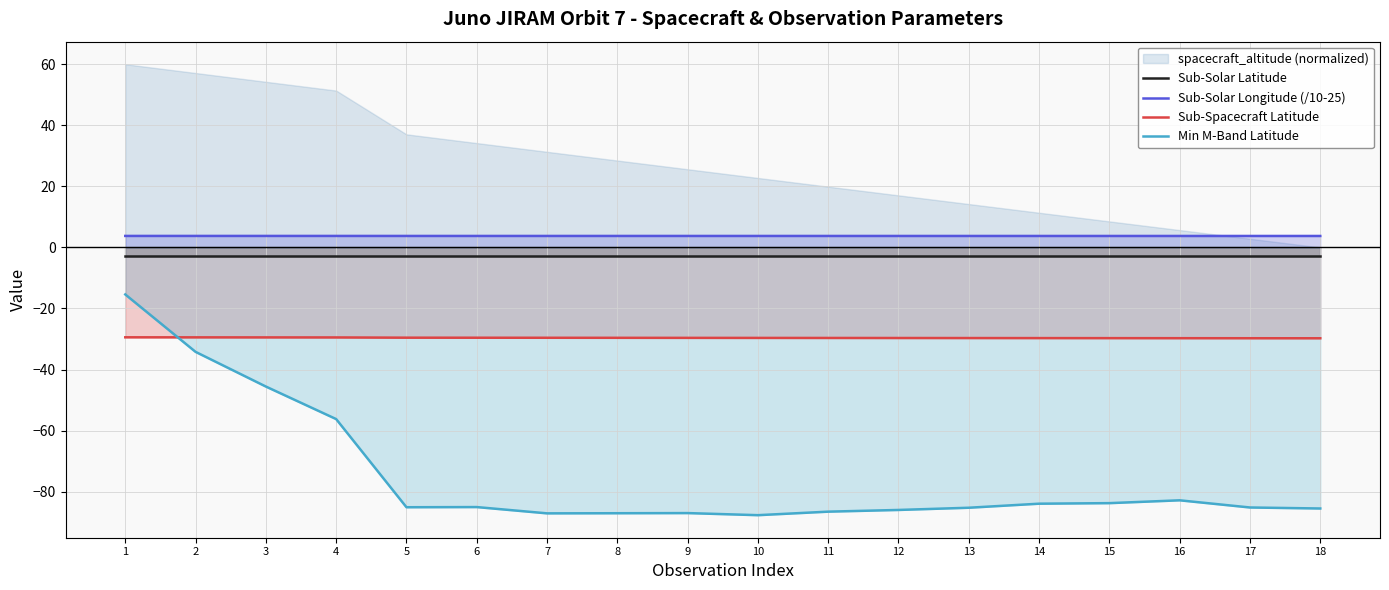

Rank the series at 1 from lowest to highest value.

Sub-Spacecraft Latitude, Min M-Band Latitude, Sub-Solar Latitude, Sub-Solar Longitude (/10-25)